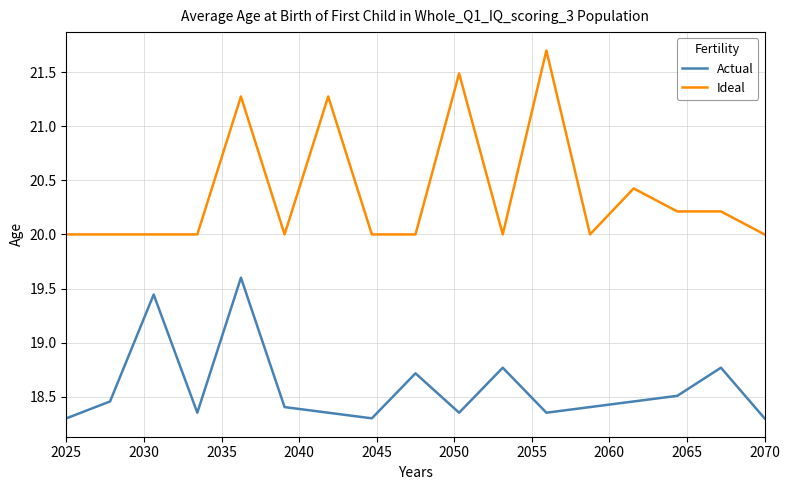

List the series in order of their peak value, highest first.

Ideal, Actual